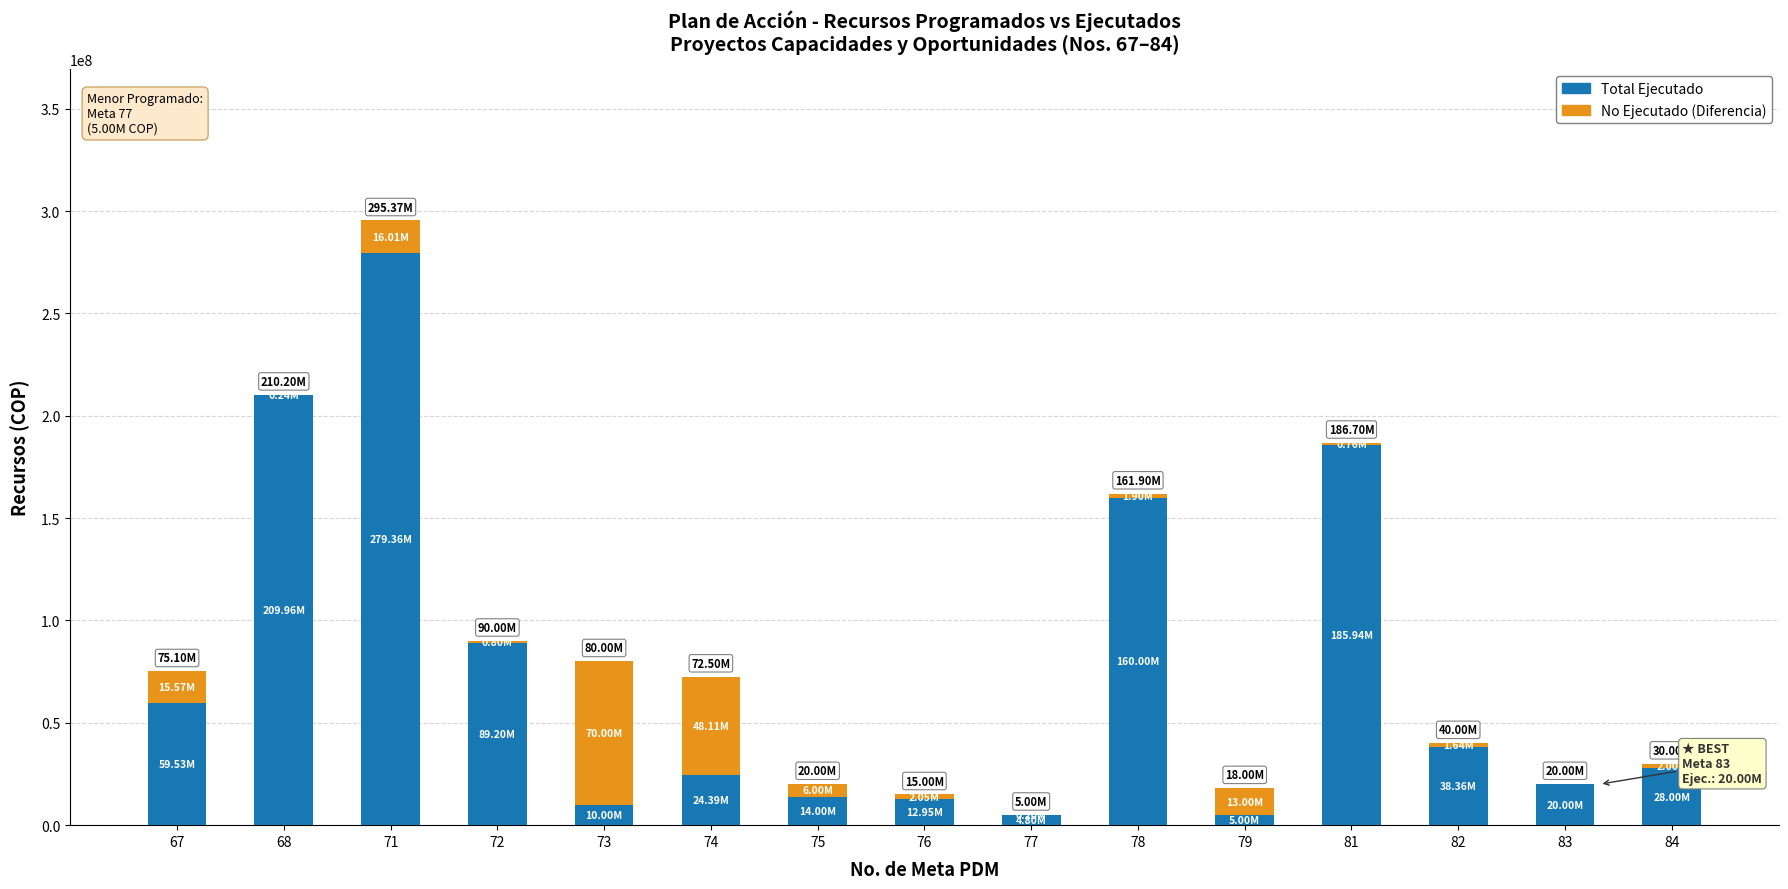

At which category is the sum across all series the highest?

71